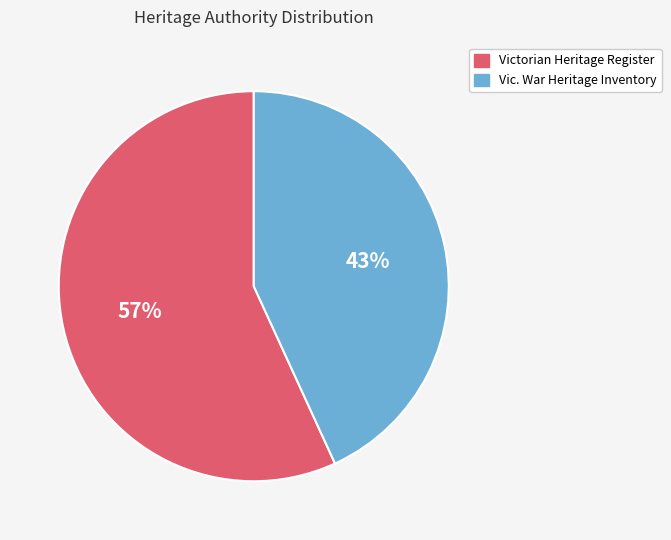

To the nearest percent, what is the average slice percentage?

50%